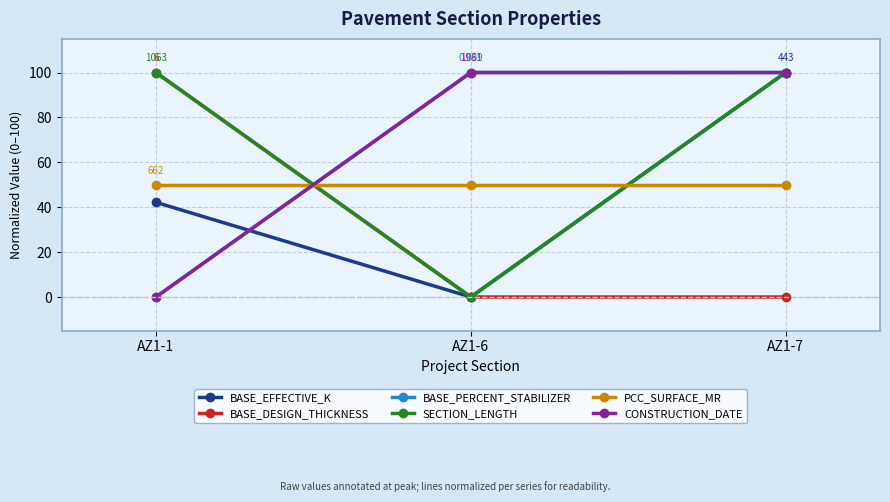

Does the chart have visible grid lines?

Yes